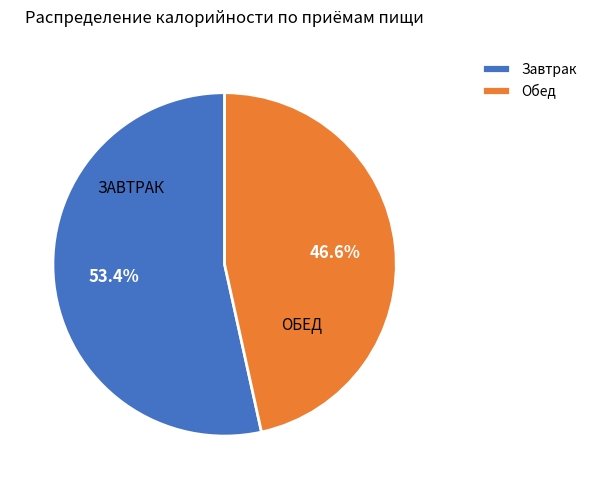

Between Обед and Завтрак, which is larger?

Завтрак